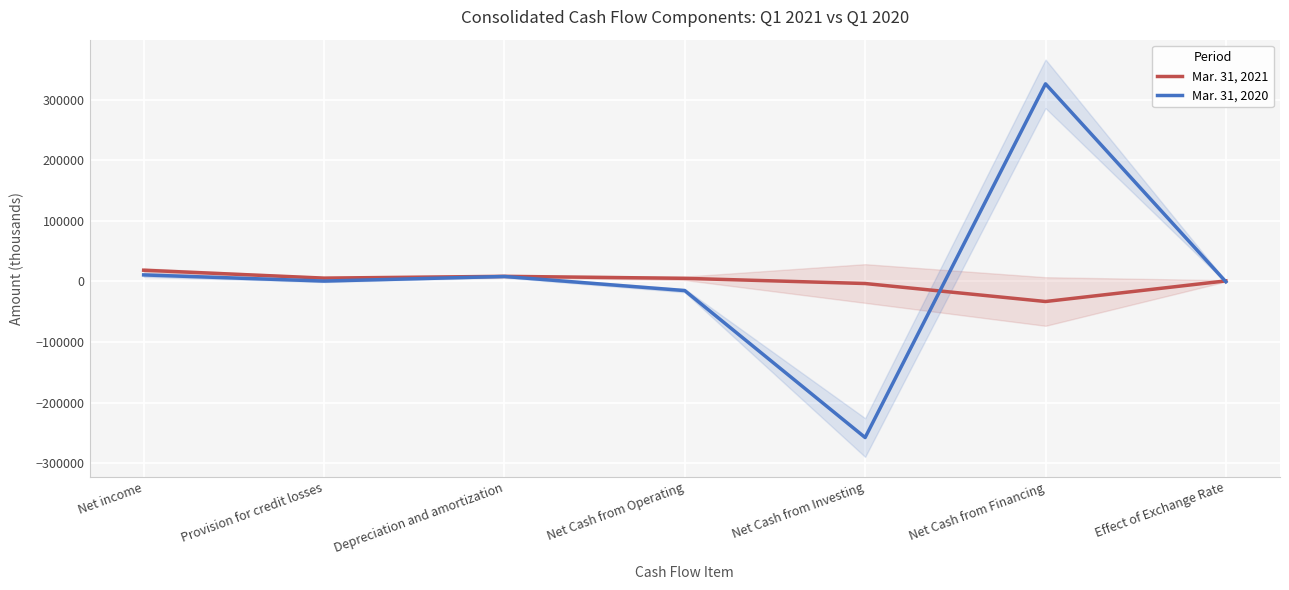

At which category does the chart reach its minimum across all series?

Net Cash from Investing